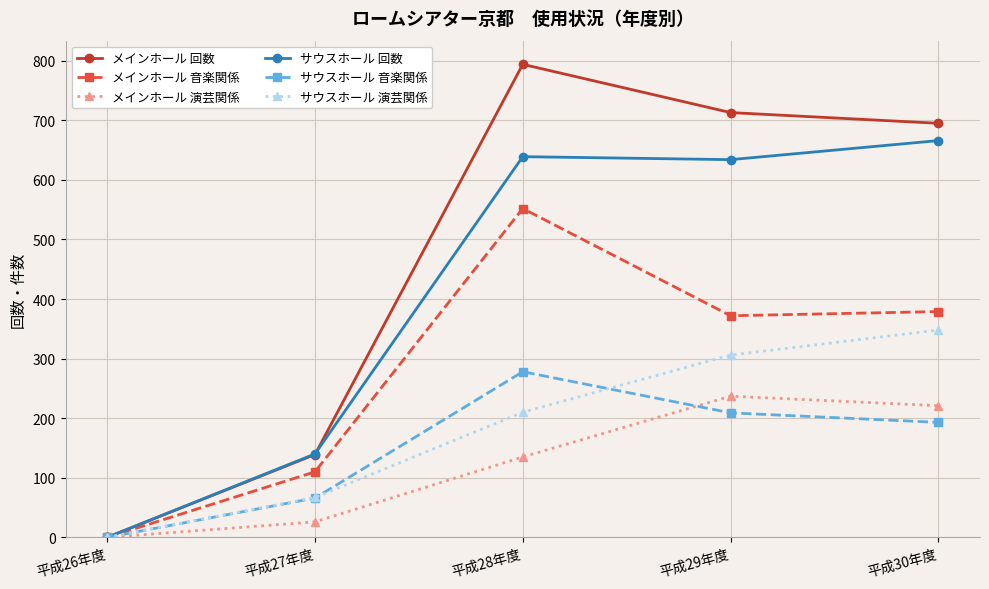

Which series changed the most between 平成27年度 and 平成29年度?

メインホール 回数